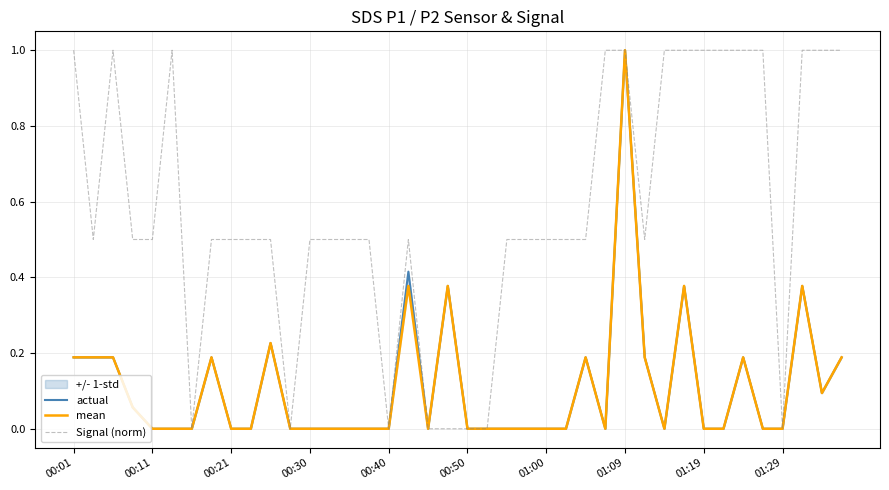

Rank the series by their maximum value, from lowest to highest.

actual, mean, Signal (norm)